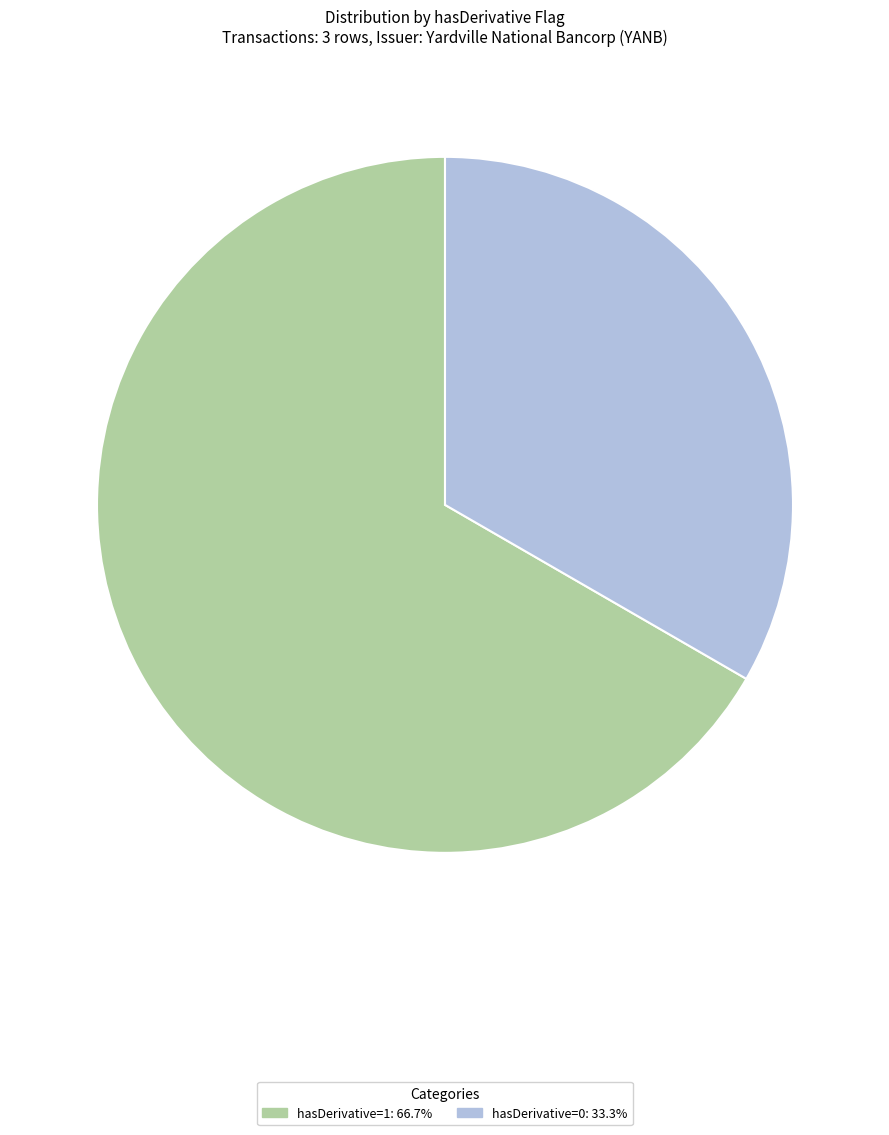

What is the ratio of the value at hasDerivative=1: 66.7% to the value at hasDerivative=0: 33.3%?

2.0